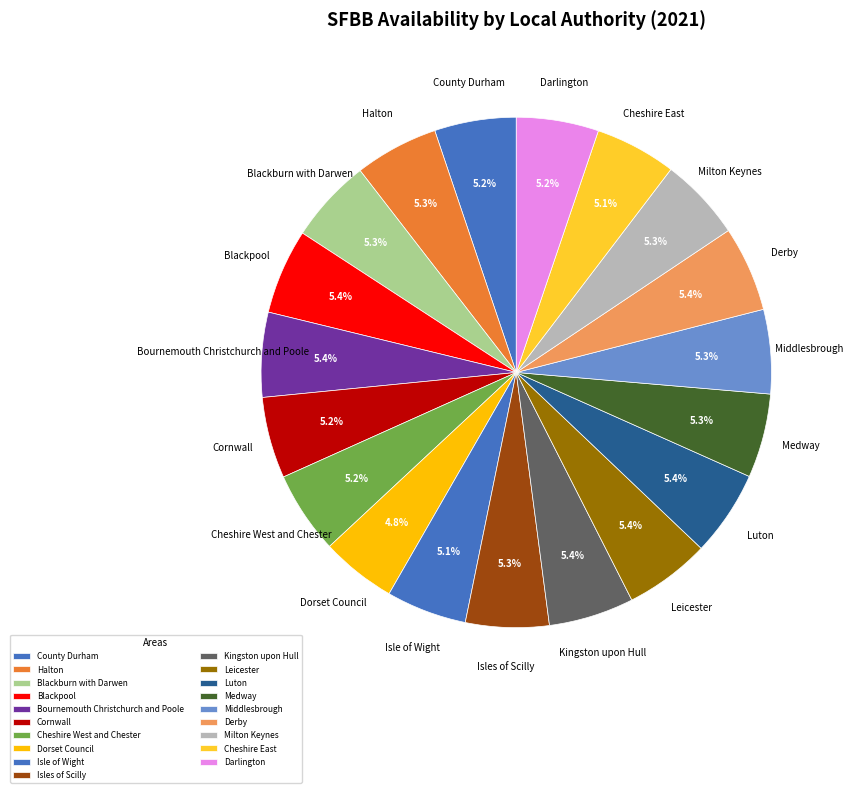

To the nearest percent, what is the average slice percentage?

5%